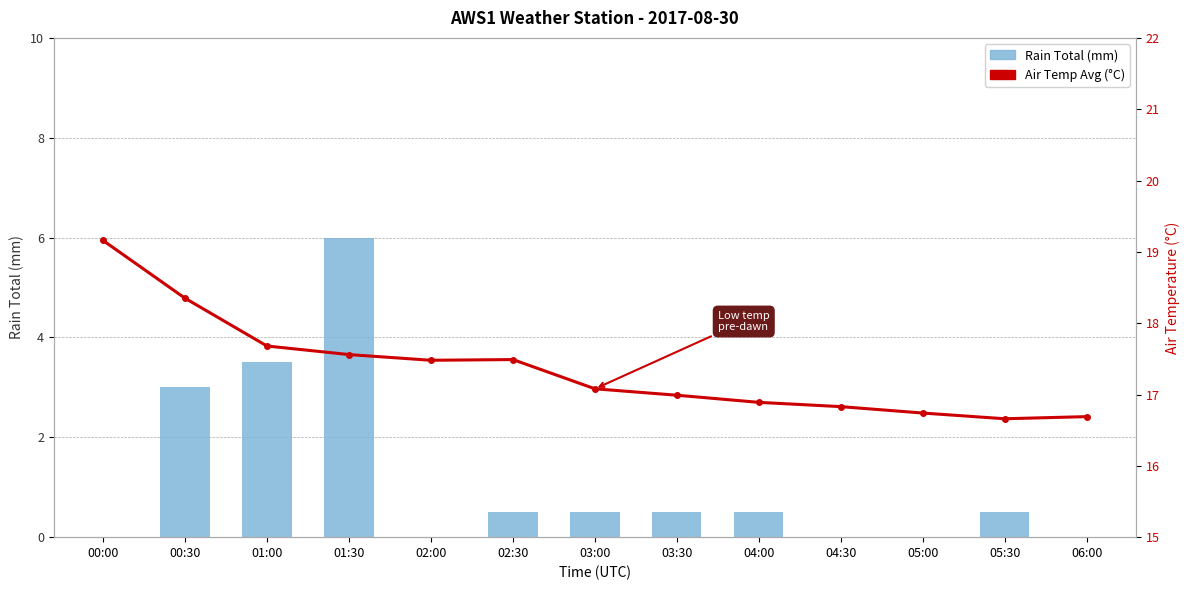

What is the sum of all Air_Temp_Avg values?

225.6